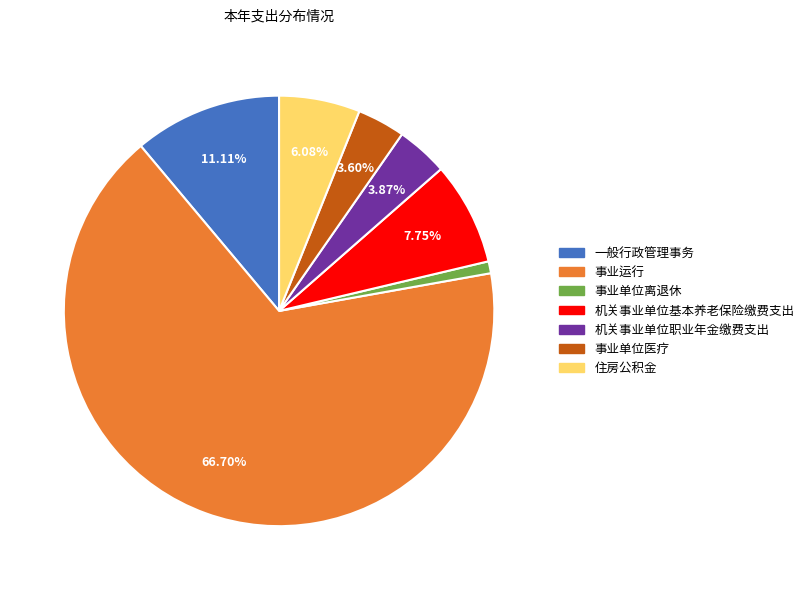

How many slices are in this pie chart?

7